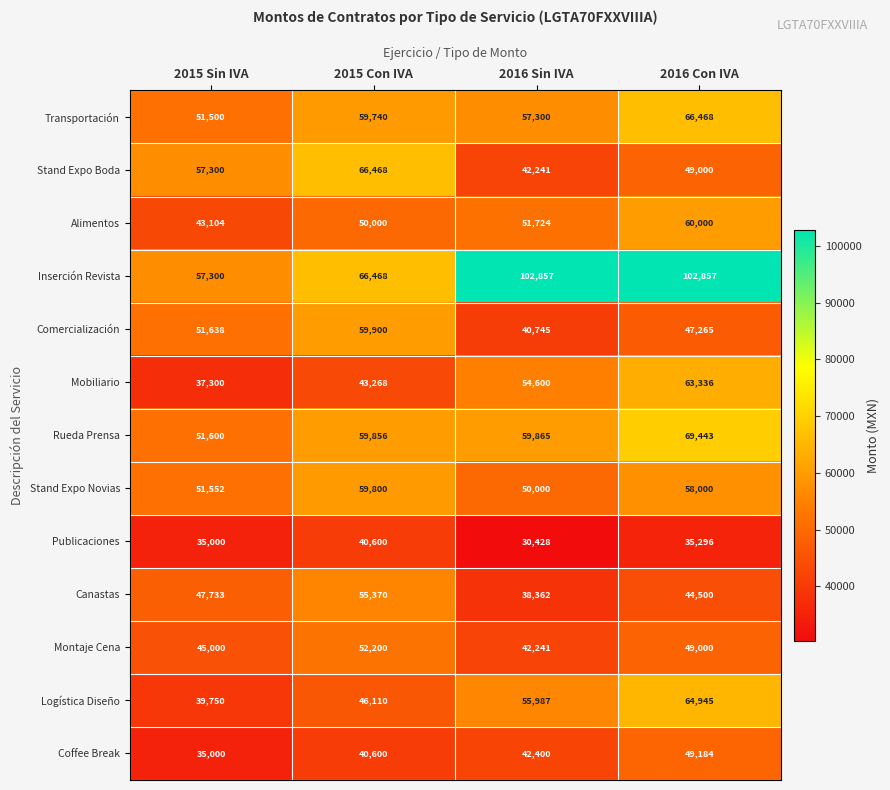

What is the minimum value shown in the chart?

30428